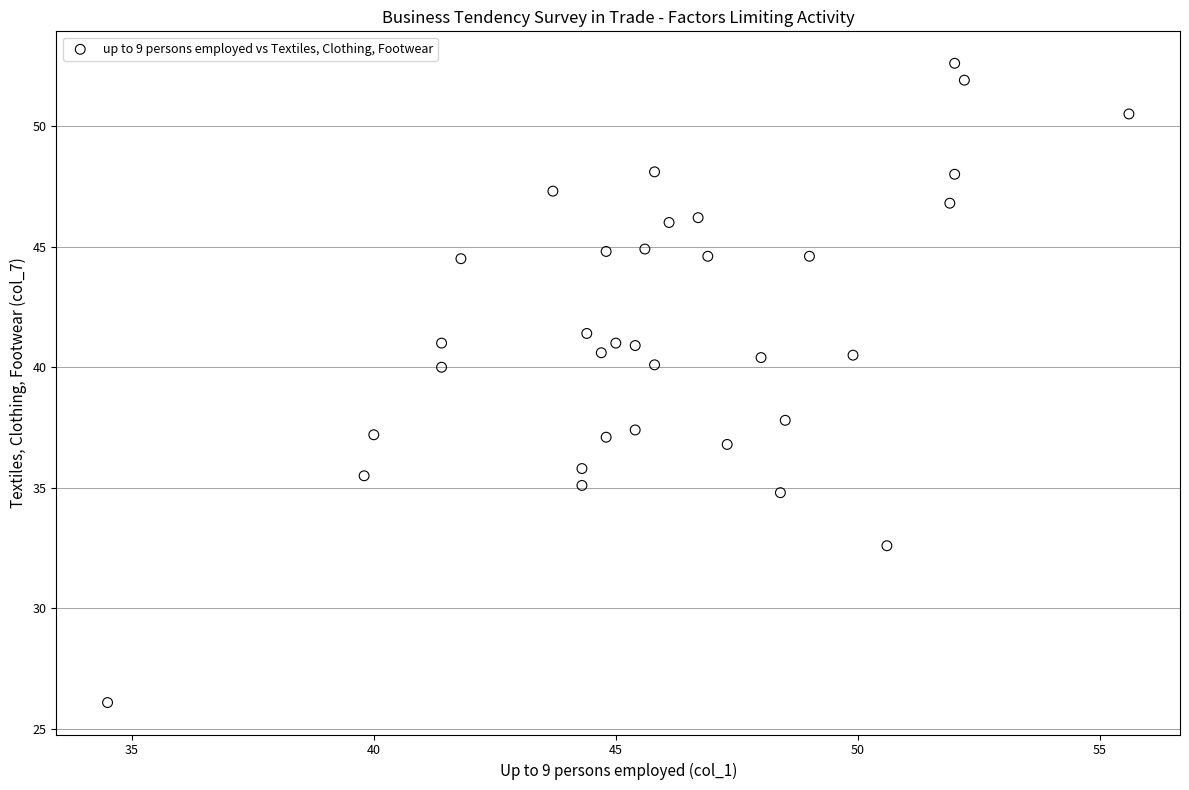

What is the range of X values (max minus min)?

21.1